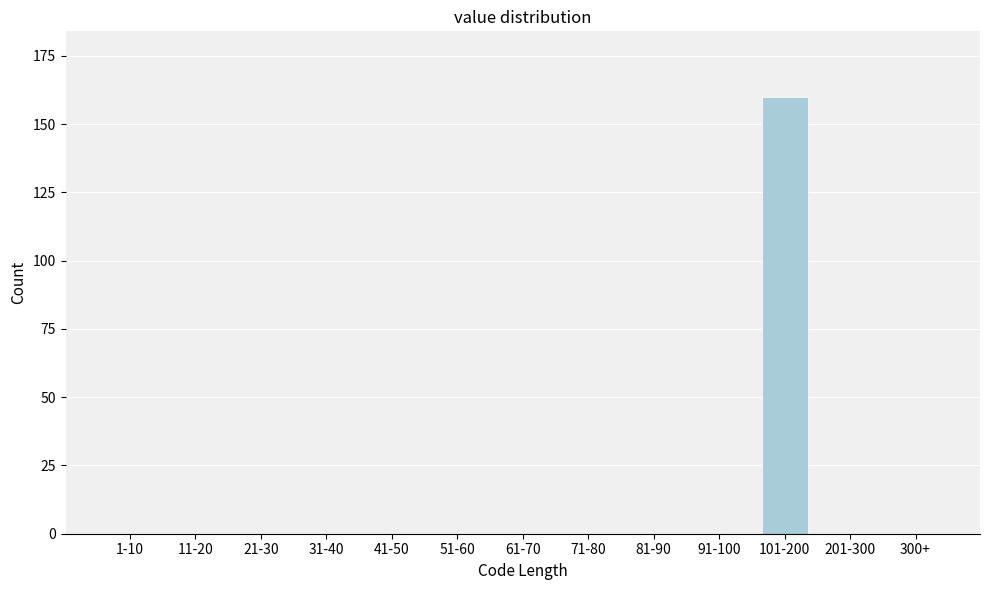

Reading left to right, transcribe all the data shown in this chart.

1-10=0	11-20=0	21-30=0	31-40=0	41-50=0	51-60=0	61-70=0	71-80=0	81-90=0	91-100=0	101-200=160	201-300=0	300+=0